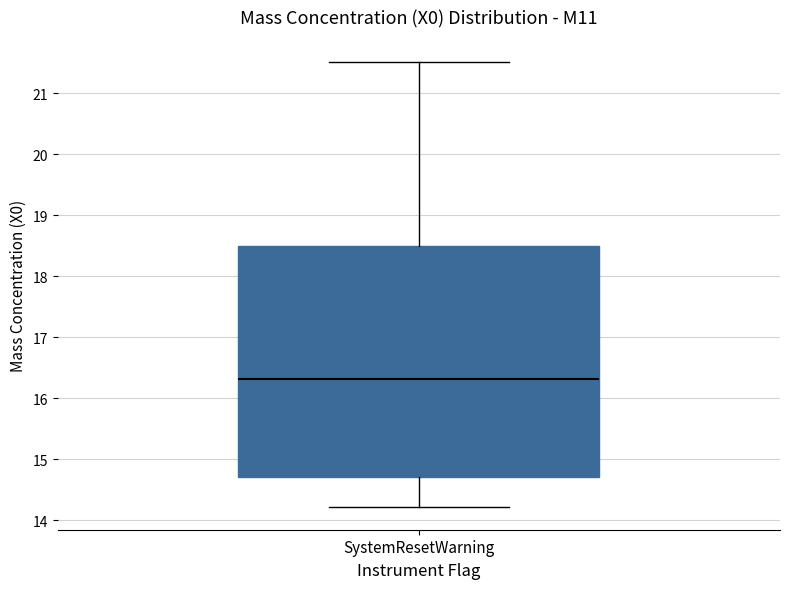

Read this box plot against the y-axis: the position of the median line, the range covered by the box, and the ends of both whiskers. The values are not printed on the chart, so give them approximately, as read against the axis.

median 16.3, box 14.7 to 18.5, whiskers 14.2 to 21.5